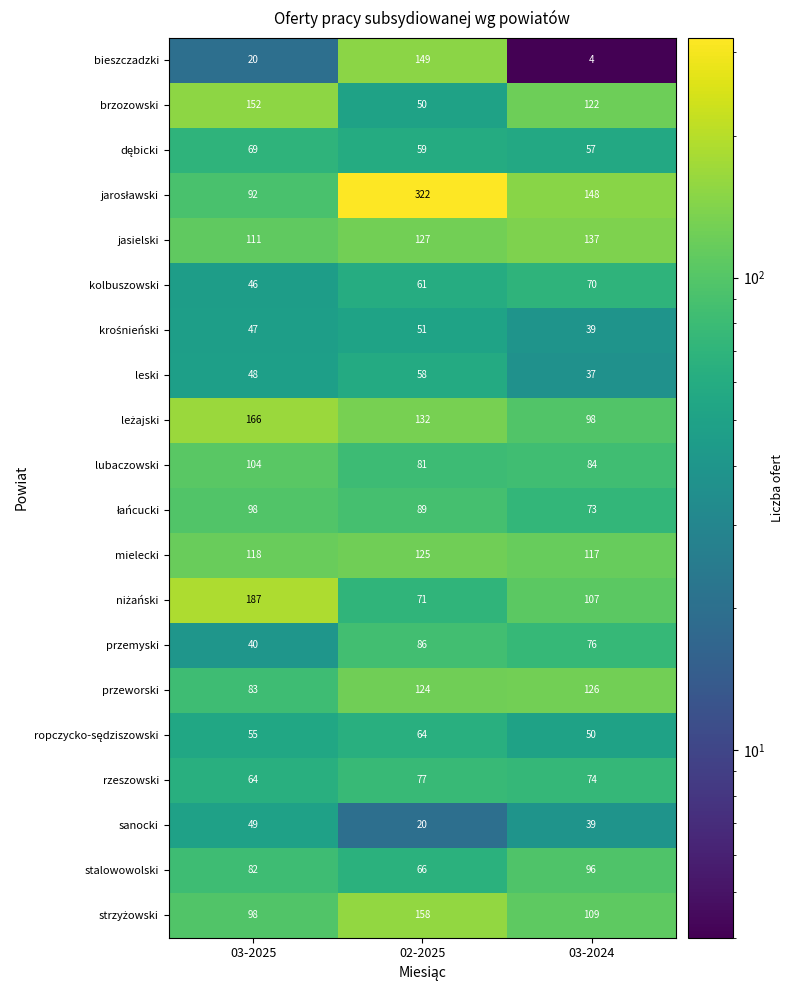

At which category is the sum across all series the highest?

02-2025